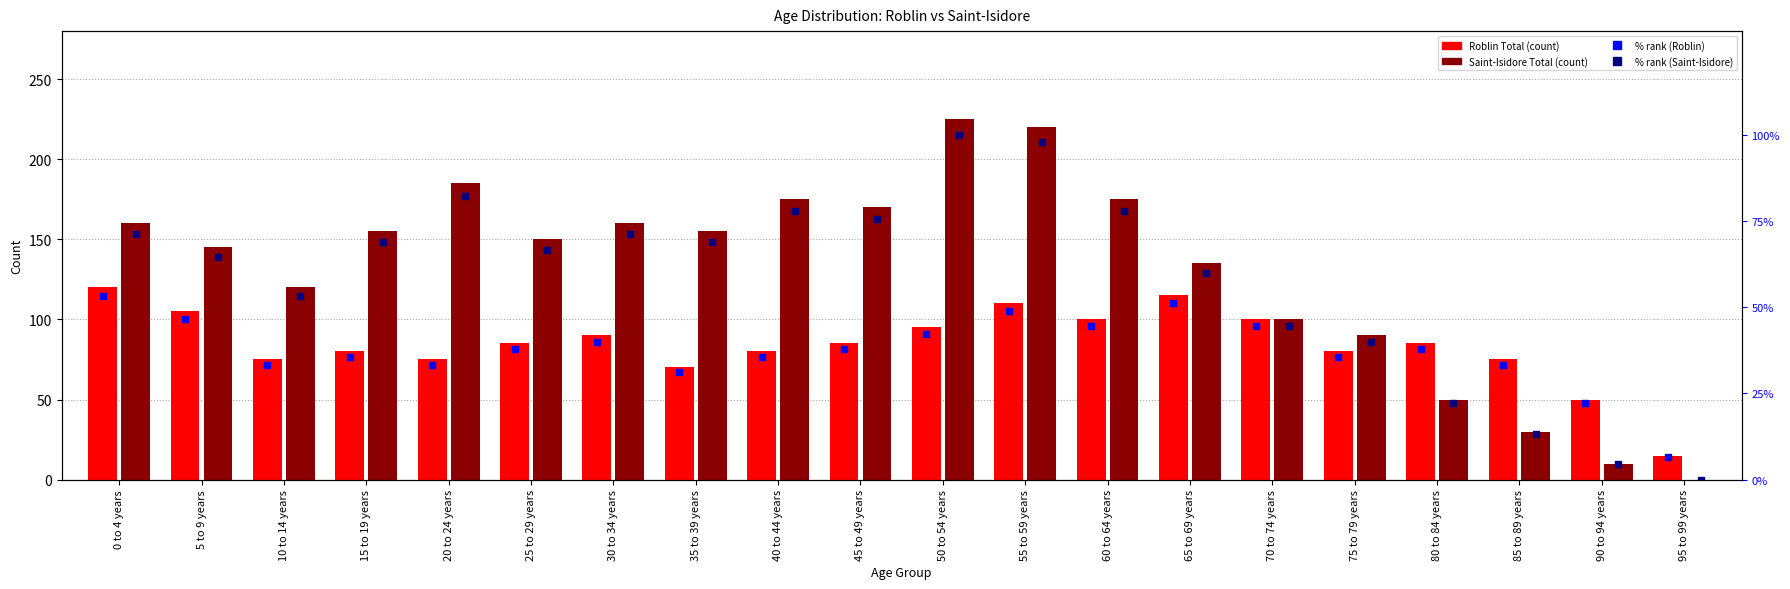

Is the value of Saint-Isidore % rank at 70 to 74 years greater than the value of Roblin % rank at 60 to 64 years?

No